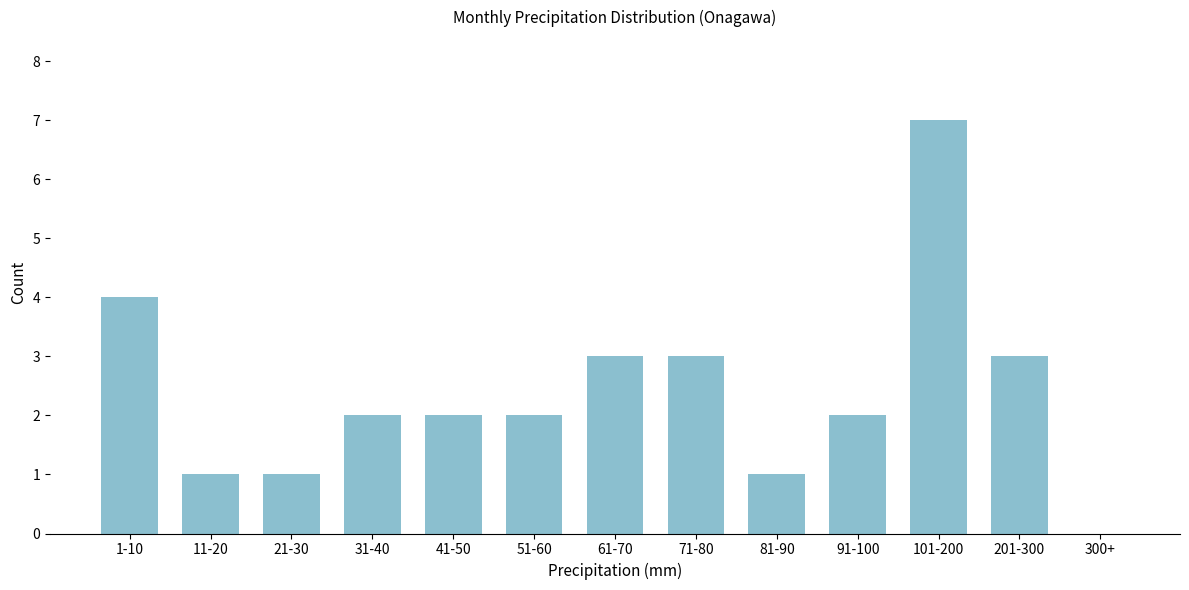

Reading left to right, list all the values displayed in this chart.

1-10=4	11-20=1	21-30=1	31-40=2	41-50=2	51-60=2	61-70=3	71-80=3	81-90=1	91-100=2	101-200=7	201-300=3	300+=0